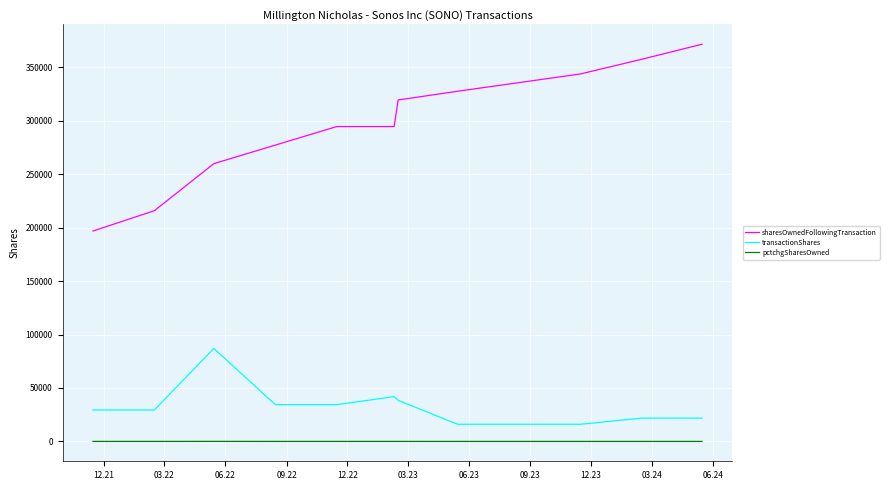

Which series has the largest range (max minus min)?

sharesOwnedFollowingTransaction